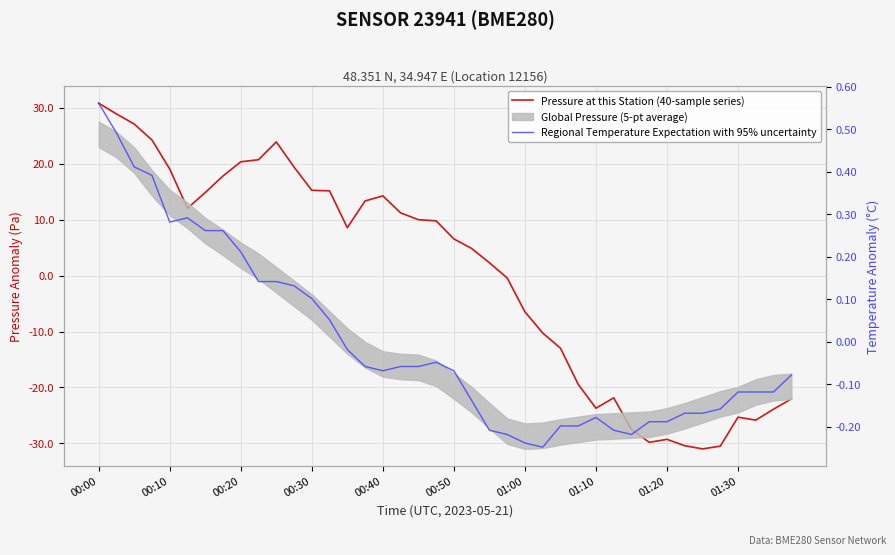

What is the spread (max minus min) of values at 26?

12.8